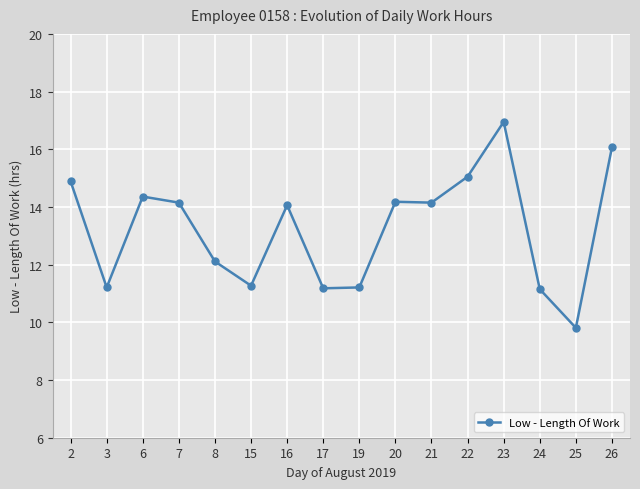

Does the chart display data point markers on the line(s)?

Yes